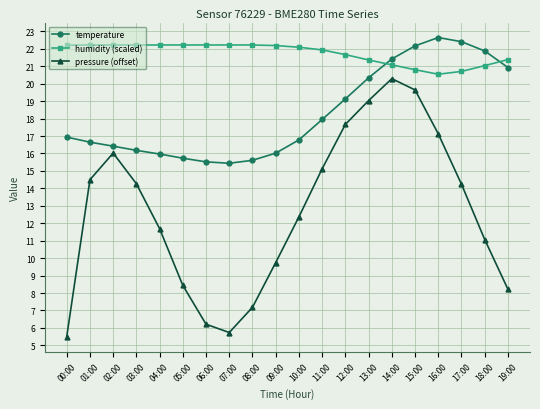

List the series in order of their overall mean, highest first.

humidity (scaled), temperature, pressure (offset)